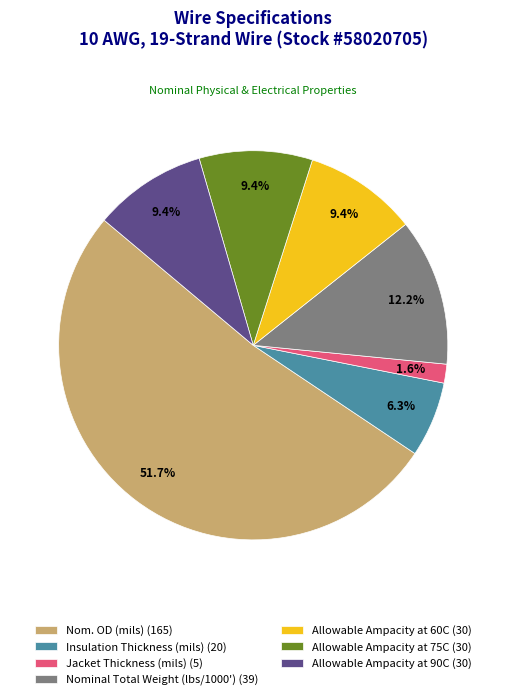

Which category has the smallest portion of the pie?

Jacket Thickness (mils)